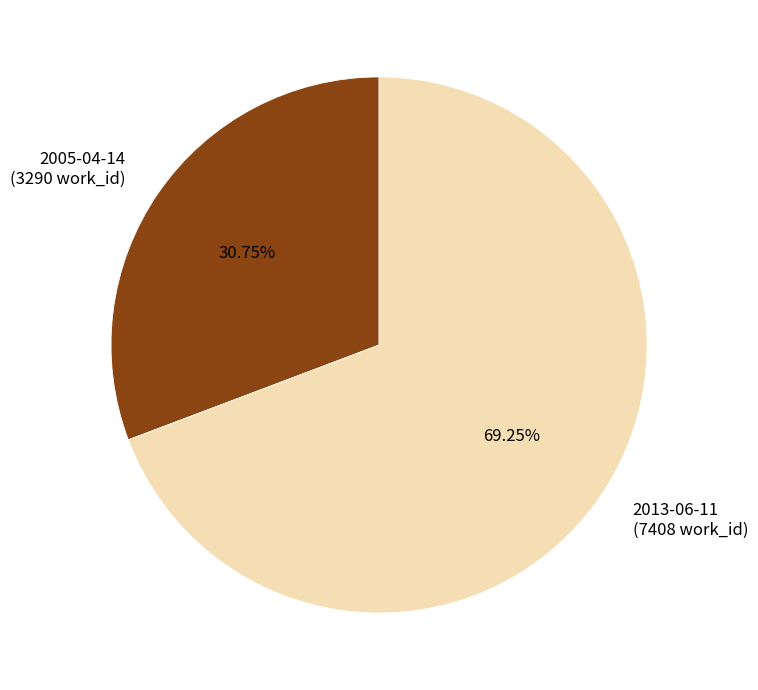

Rank the categories by value from lowest to highest.

2005-04-14, 2013-06-11